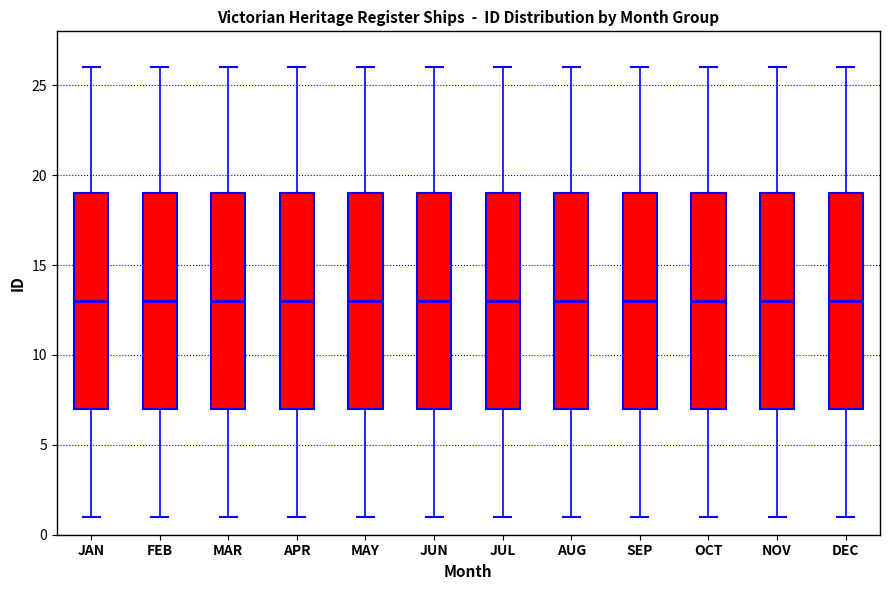

Reading left to right, read every box against the y-axis: the position of its median line, the range the box covers, and the ends of its whiskers. The values are not printed on the chart, so give them approximately, as read against the axis.

JAN: median 13, box 7 to 19, whiskers 1 to 26
FEB: median 13, box 7 to 19, whiskers 1 to 26
MAR: median 13, box 7 to 19, whiskers 1 to 26
APR: median 13, box 7 to 19, whiskers 1 to 26
MAY: median 13, box 7 to 19, whiskers 1 to 26
JUN: median 13, box 7 to 19, whiskers 1 to 26
JUL: median 13, box 7 to 19, whiskers 1 to 26
AUG: median 13, box 7 to 19, whiskers 1 to 26
SEP: median 13, box 7 to 19, whiskers 1 to 26
OCT: median 13, box 7 to 19, whiskers 1 to 26
NOV: median 13, box 7 to 19, whiskers 1 to 26
DEC: median 13, box 7 to 19, whiskers 1 to 26